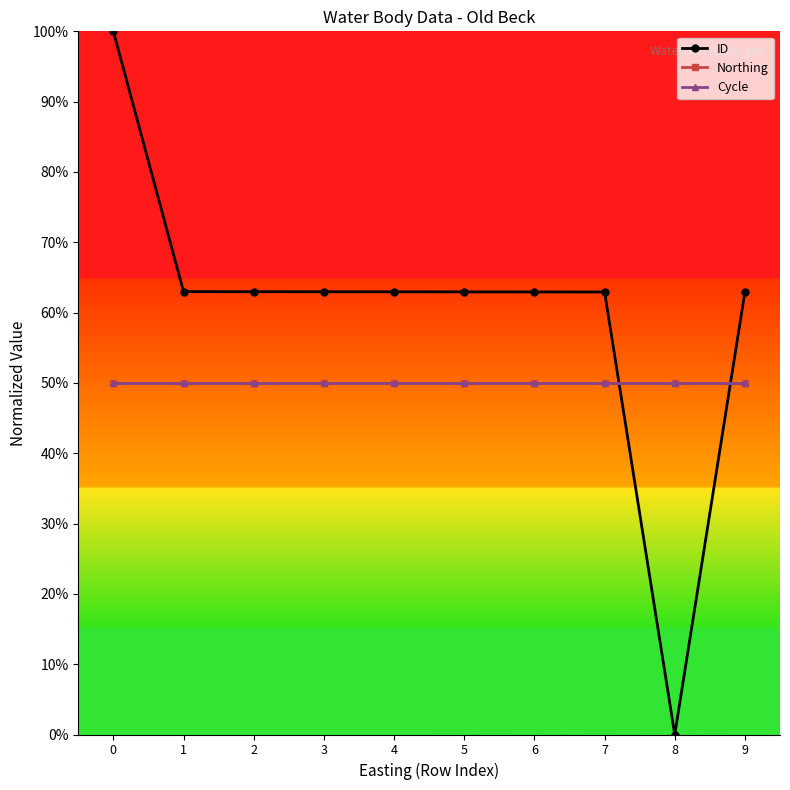

Does the chart have visible grid lines?

No